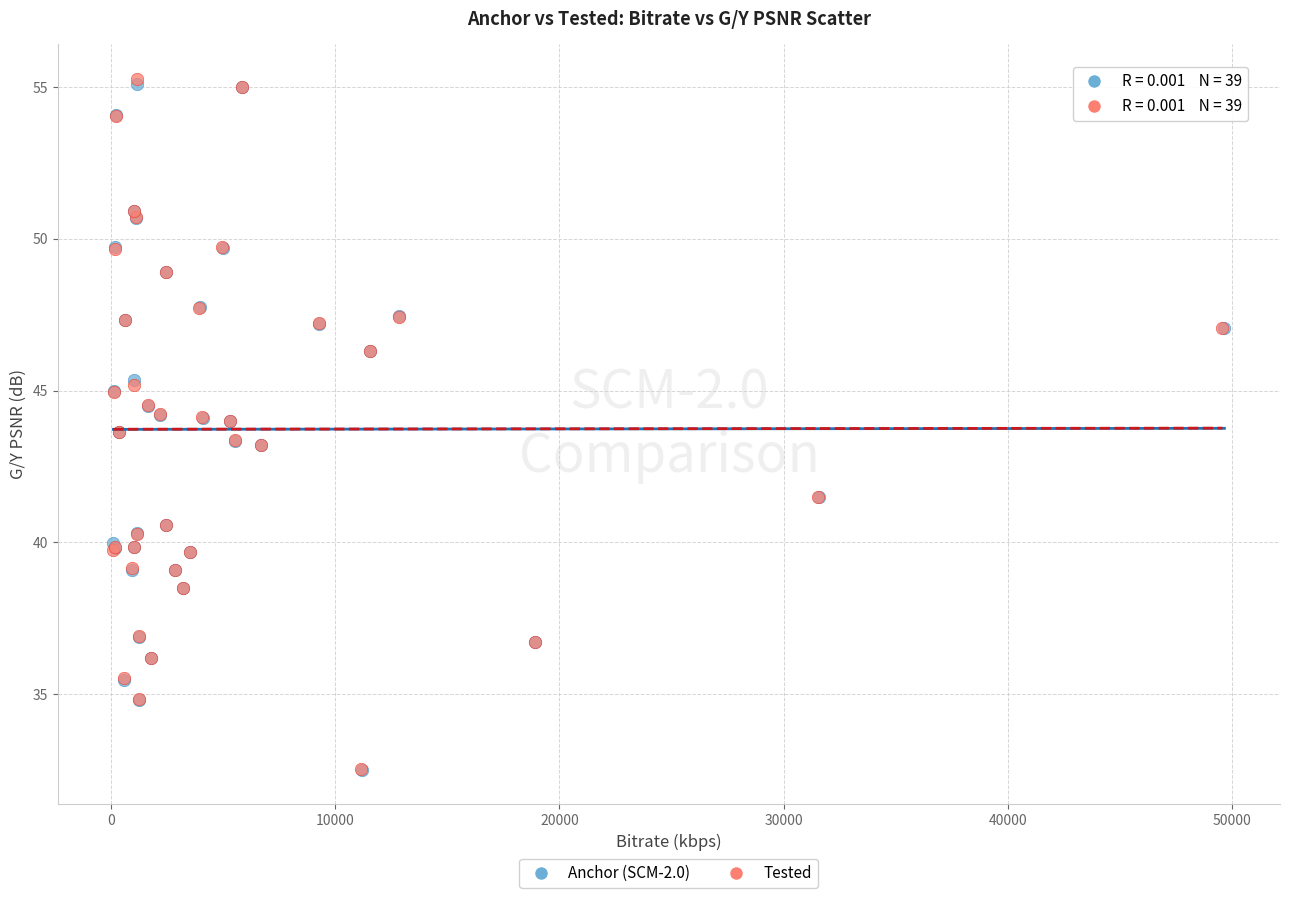

What are all the series names shown in the legend?

Anchor (SCM-2.0), Tested